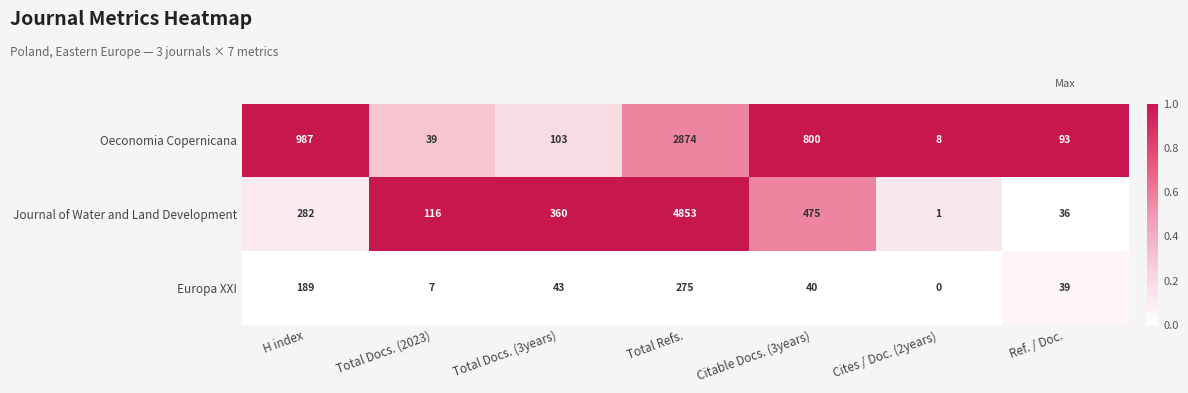

At Citable Docs. (3years), list the series in order from smallest to largest.

Europa XXI, Journal of Water and Land Development, Oeconomia Copernicana